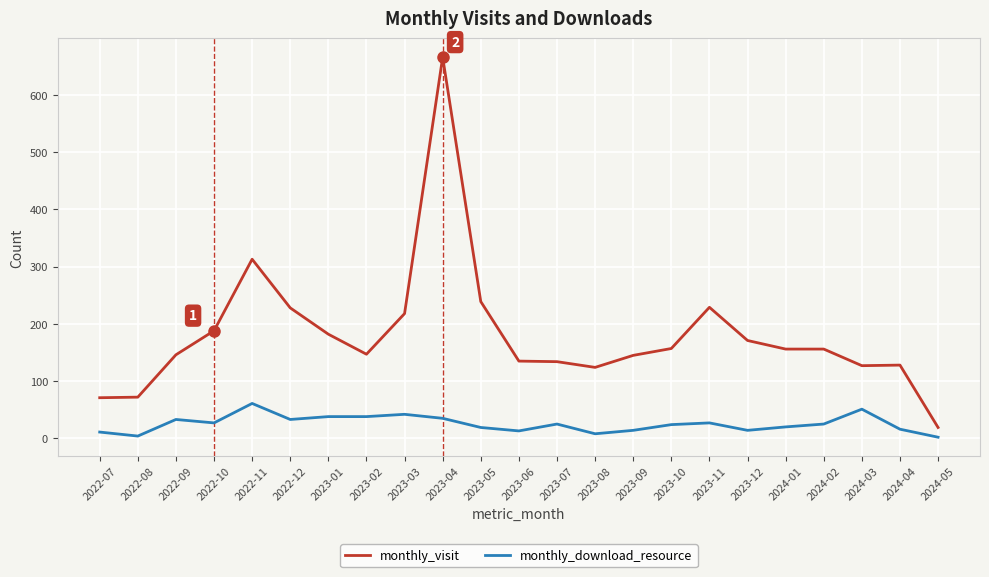

True or false: monthly_visit and monthly_download_resource intersect in this chart.

False